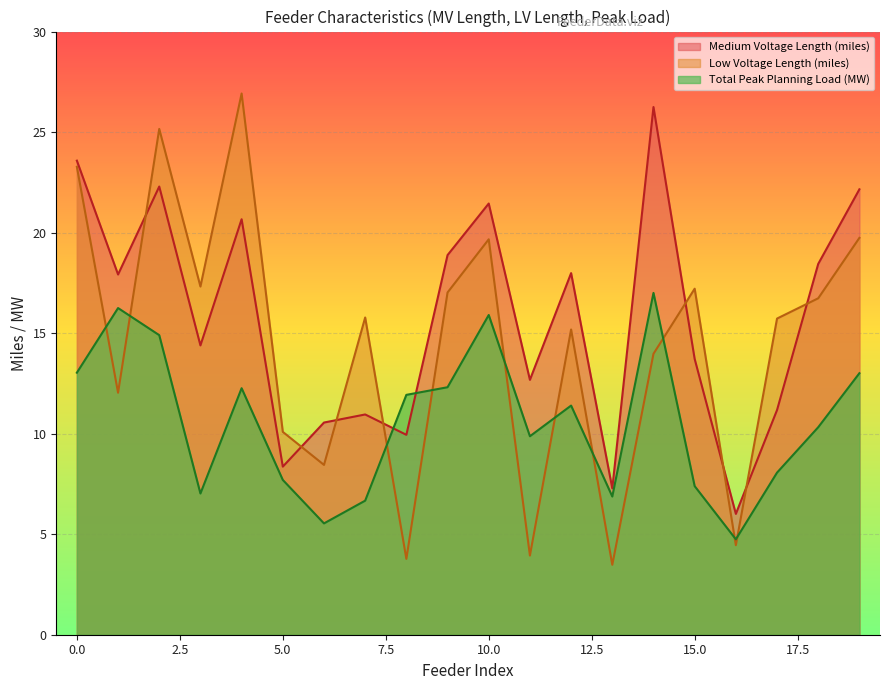

How many lines are shown in the chart?

3